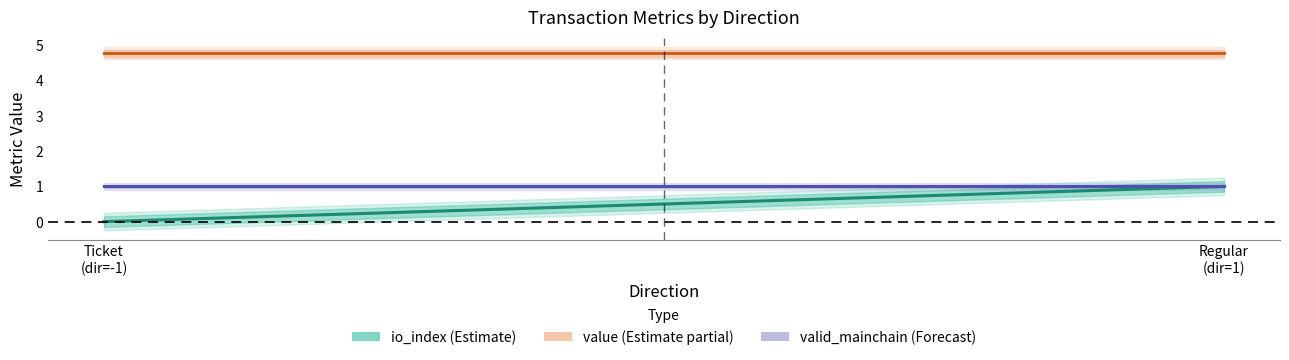

At which label is value closest to 4?

-1